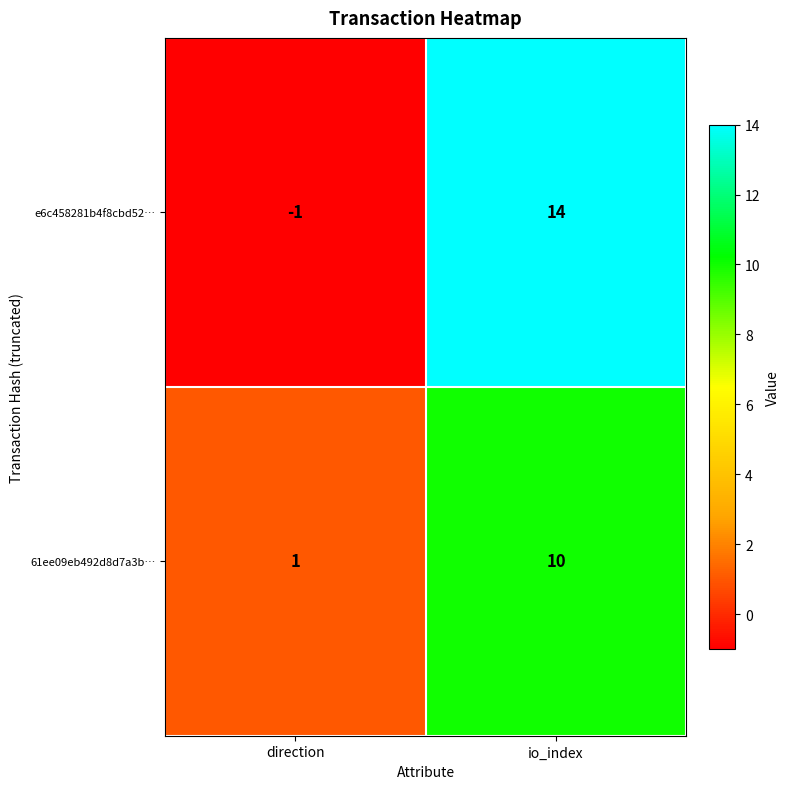

Which series changed the most between direction and io_index?

e6c458281b4f8cbd52…